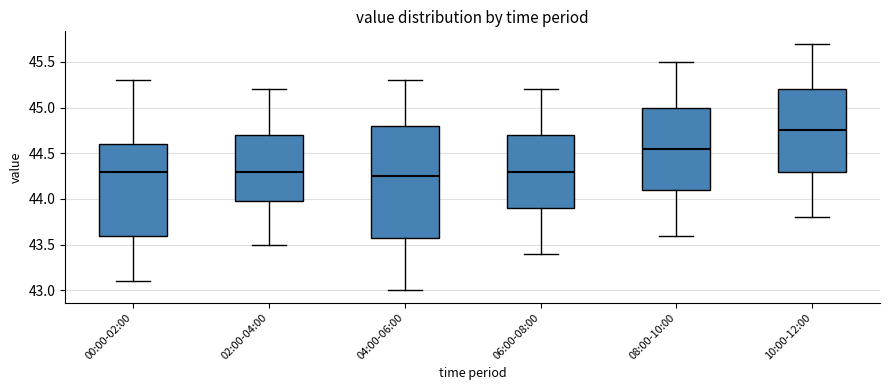

Reading left to right, read every box against the y-axis: the position of its median line, the range the box covers, and the ends of its whiskers. The values are not printed on the chart, so give them approximately, as read against the axis.

00:00-02:00: median 44.30, box 43.60 to 44.60, whiskers 43.10 to 45.30
02:00-04:00: median 44.30, box 44.00 to 44.70, whiskers 43.50 to 45.20
04:00-06:00: median 44.25, box 43.60 to 44.80, whiskers 43.00 to 45.30
06:00-08:00: median 44.30, box 43.90 to 44.70, whiskers 43.40 to 45.20
08:00-10:00: median 44.55, box 44.10 to 45.00, whiskers 43.60 to 45.50
10:00-12:00: median 44.75, box 44.30 to 45.20, whiskers 43.80 to 45.70